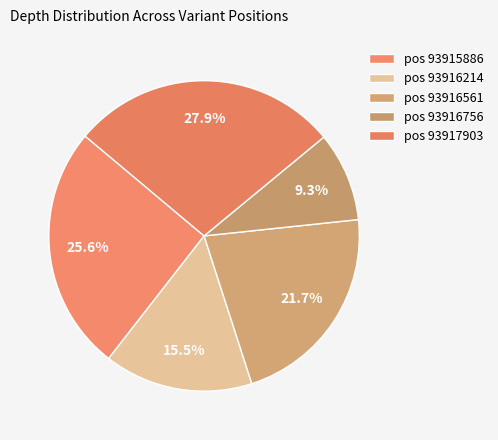

How many segments does this pie chart have?

5